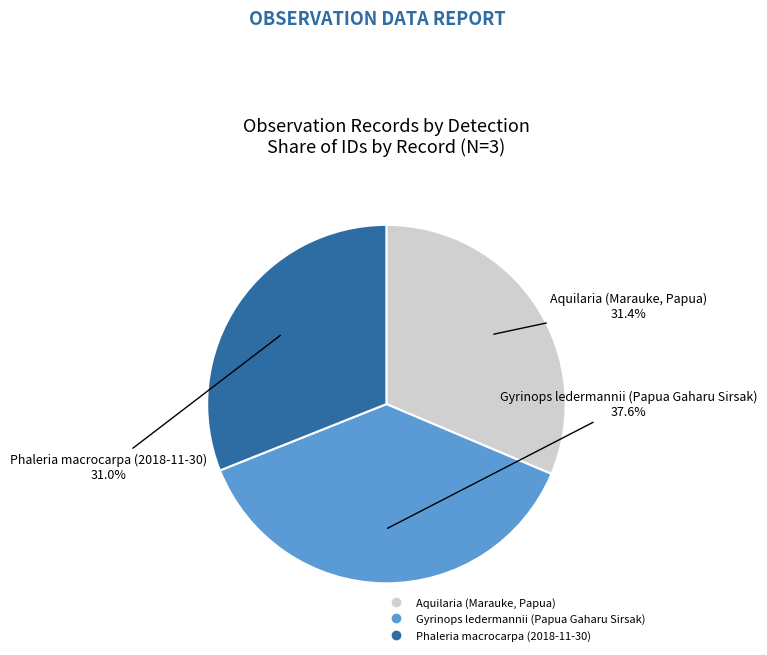

How many segments does this pie chart have?

3